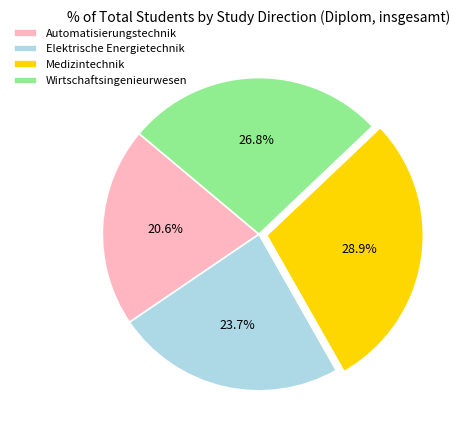

Is the sum of Elektrische Energietechnik and Automatisierungstechnik greater than half?

No